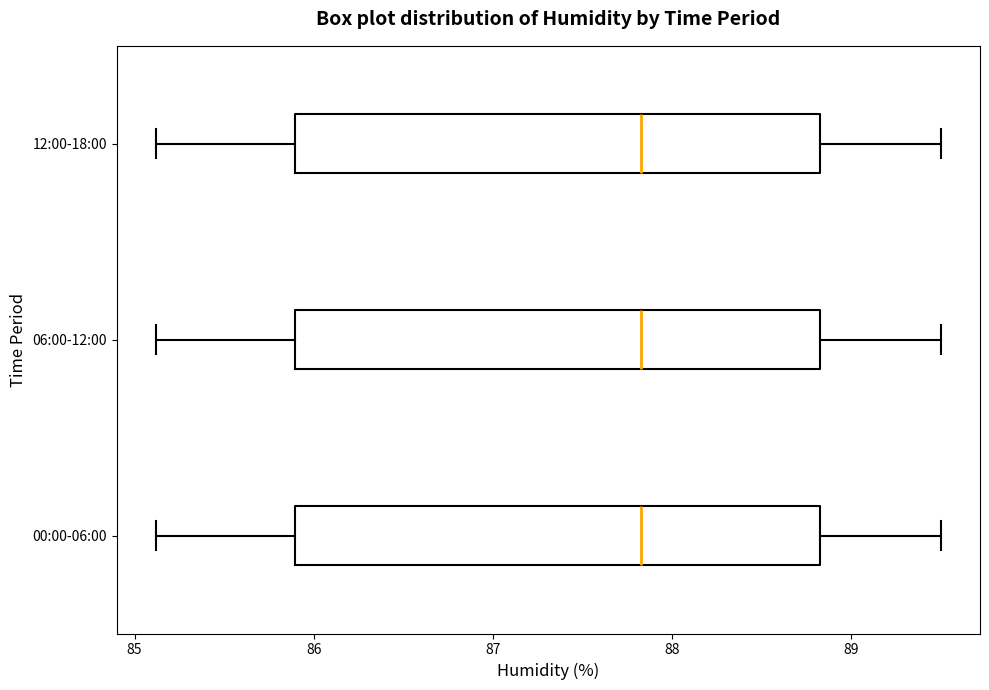

Reading bottom to top, transcribe this box plot: for each box, give where its median line is, the range the box spans, and where its two whiskers end, as read against the x-axis. The values are not printed on the chart, so give them approximately, as read against the axis.

00:00-06:00: median 87.8, box 85.9 to 88.8, whiskers 85.1 to 89.5
06:00-12:00: median 87.8, box 85.9 to 88.8, whiskers 85.1 to 89.5
12:00-18:00: median 87.8, box 85.9 to 88.8, whiskers 85.1 to 89.5